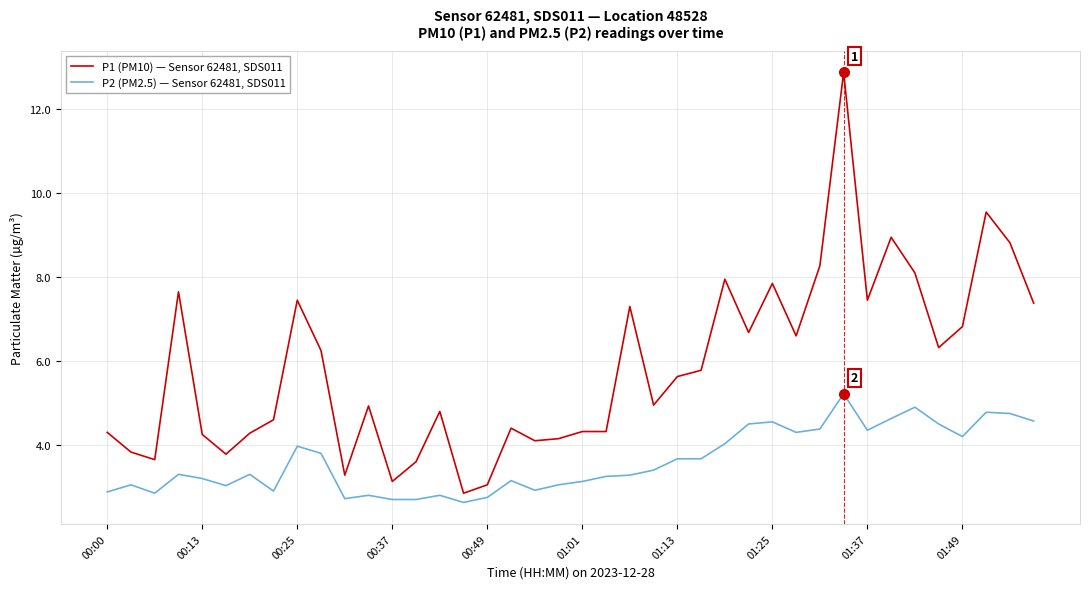

True or false: P2 (PM2.5) — Sensor 62481, SDS011 and P1 (PM10) — Sensor 62481, SDS011 intersect in this chart.

False